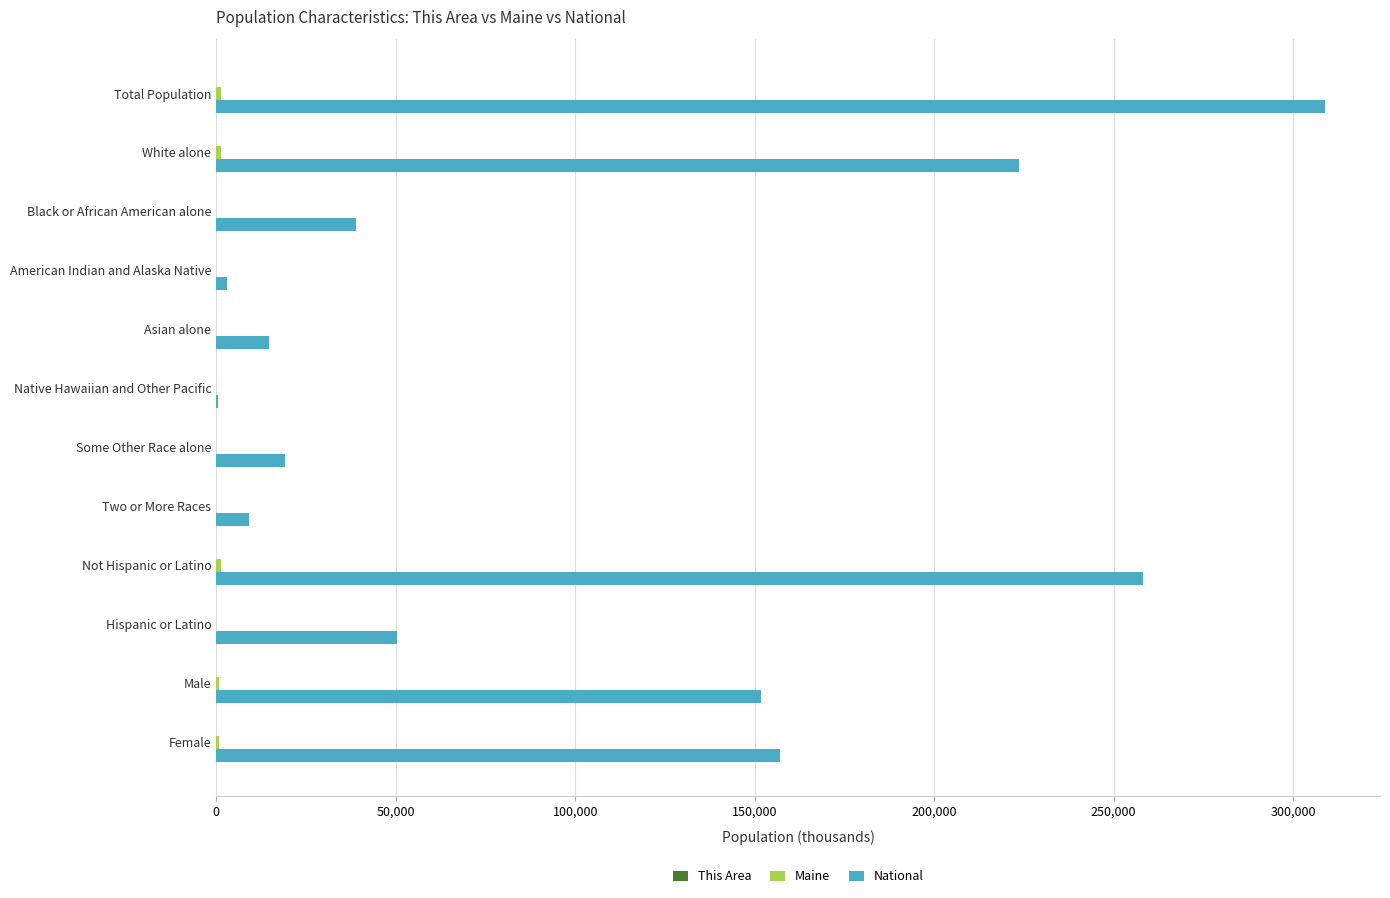

Which series changed the most between Total Population and Asian alone?

National